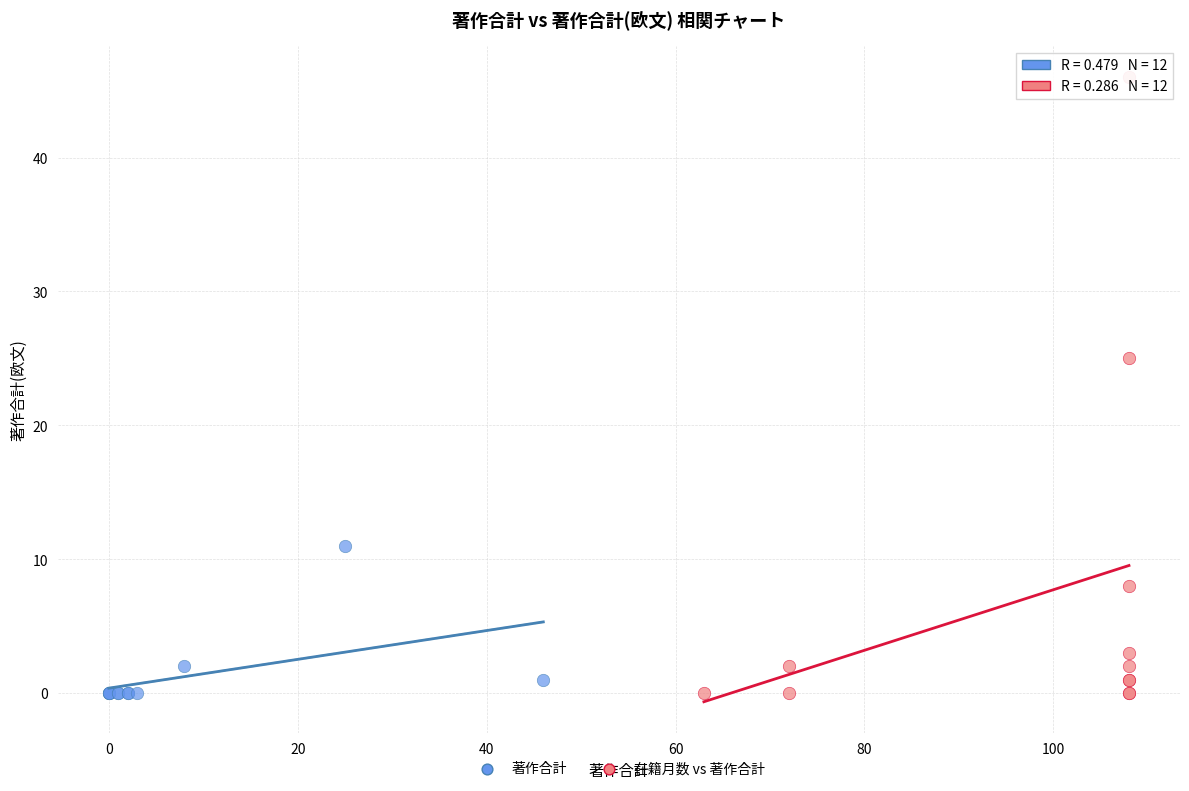

What are all the series names shown in the legend?

著作合計, 在籍月数 vs 著作合計